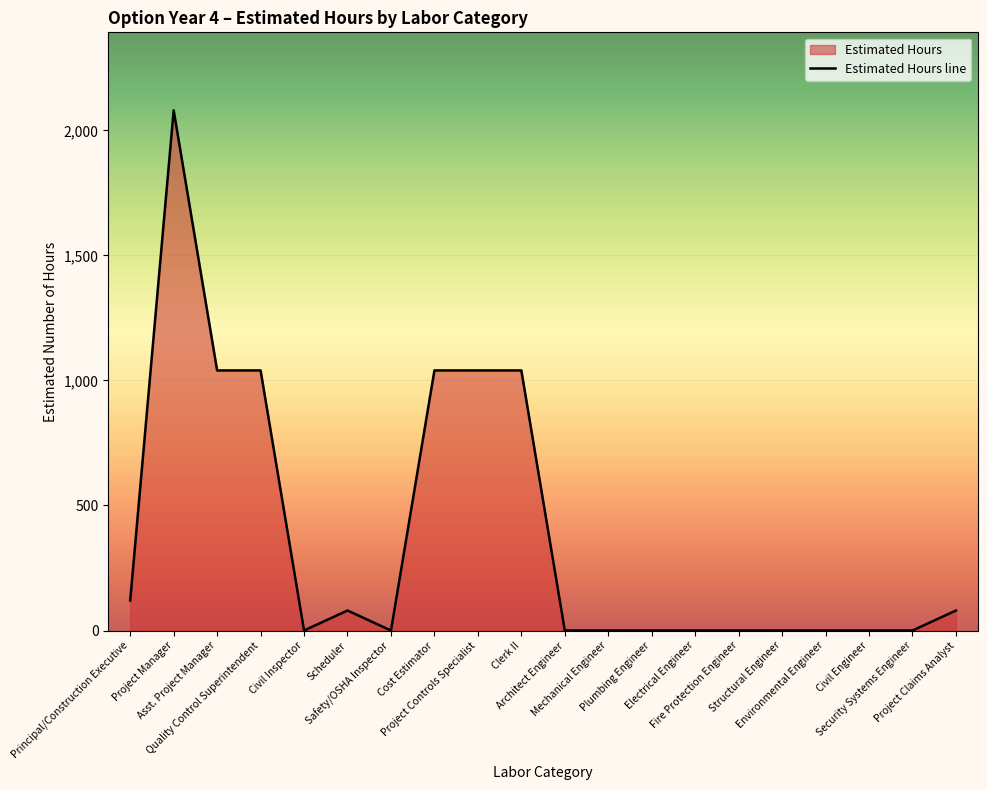

What is the sum of all values?

7560